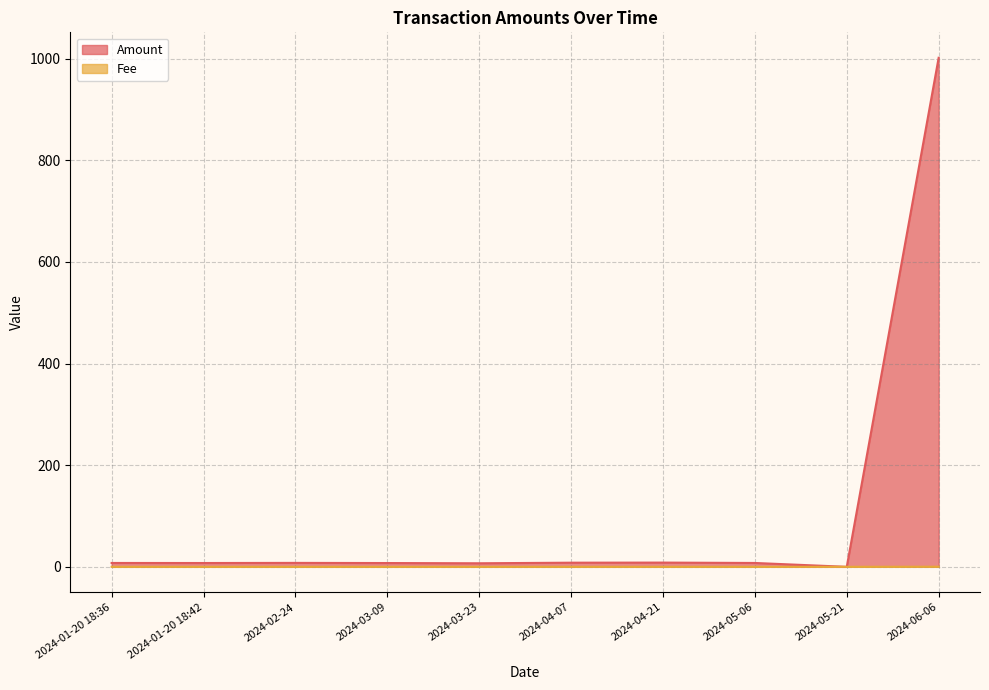

At which label does Amount first exceed 7?

2024-01-20 18:36